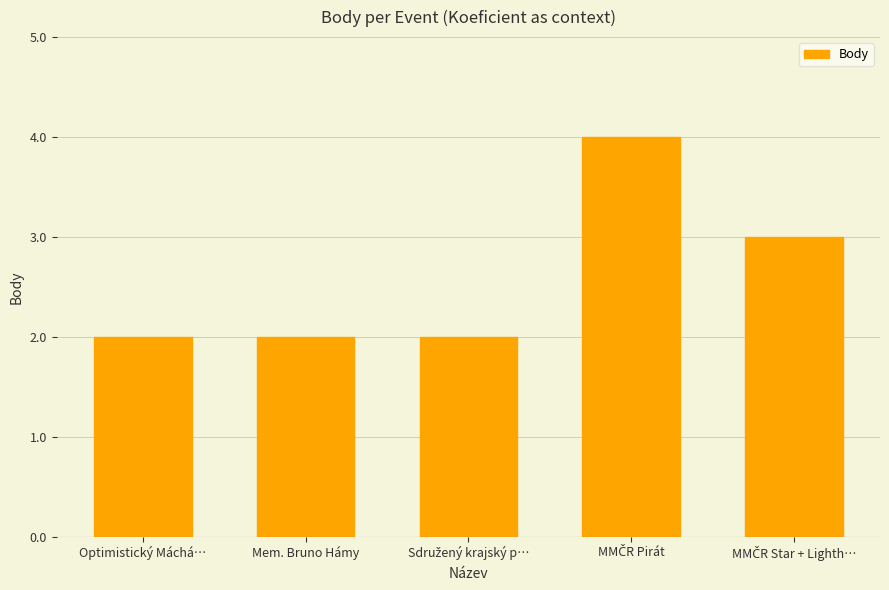

What is the maximum value shown in the chart?

4